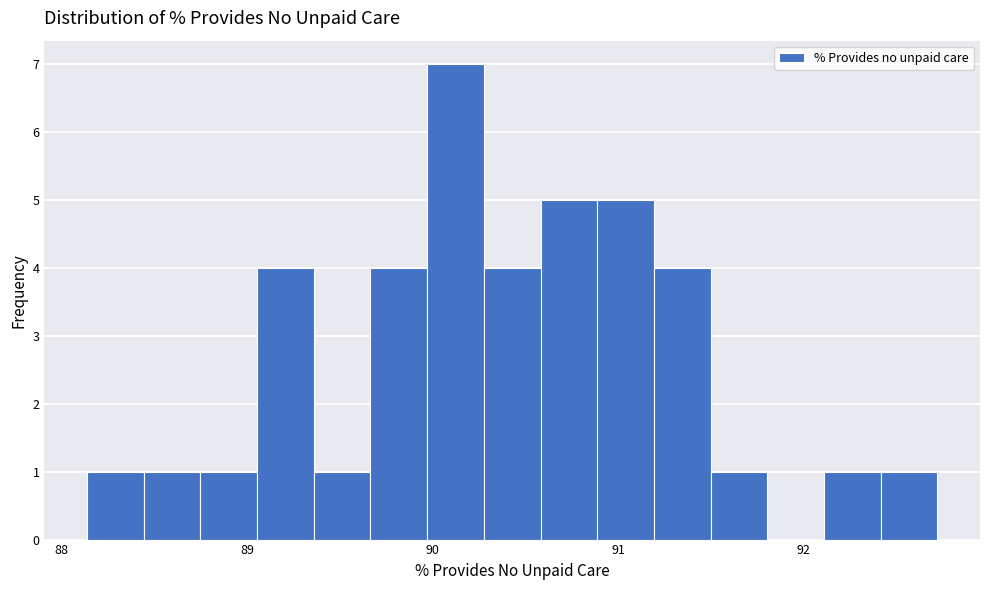

Around what value on the x-axis is the tallest bar? Give the approximate position of its centre, as read against the axis.

90.1